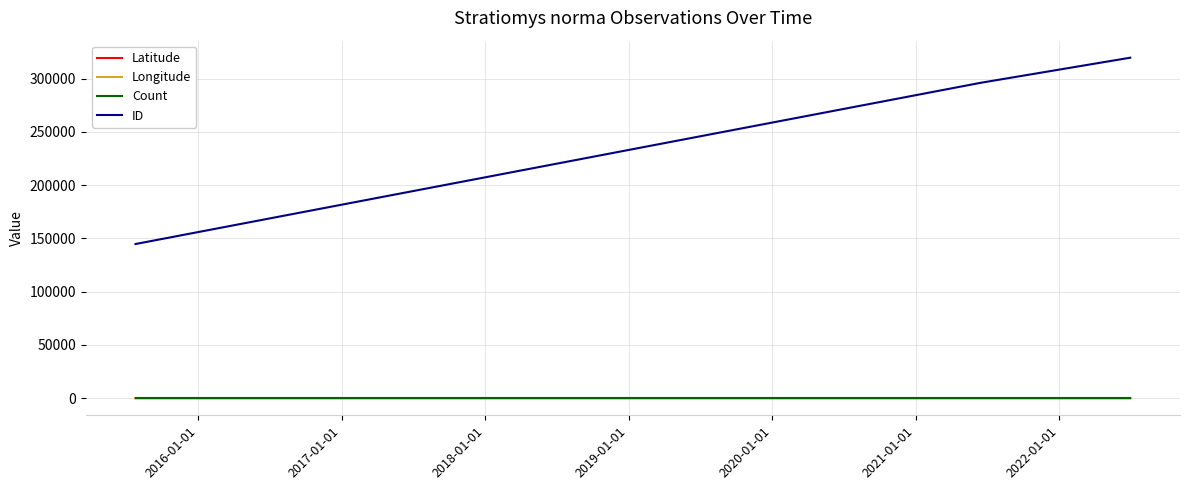

Which series has the largest range (max minus min)?

ID